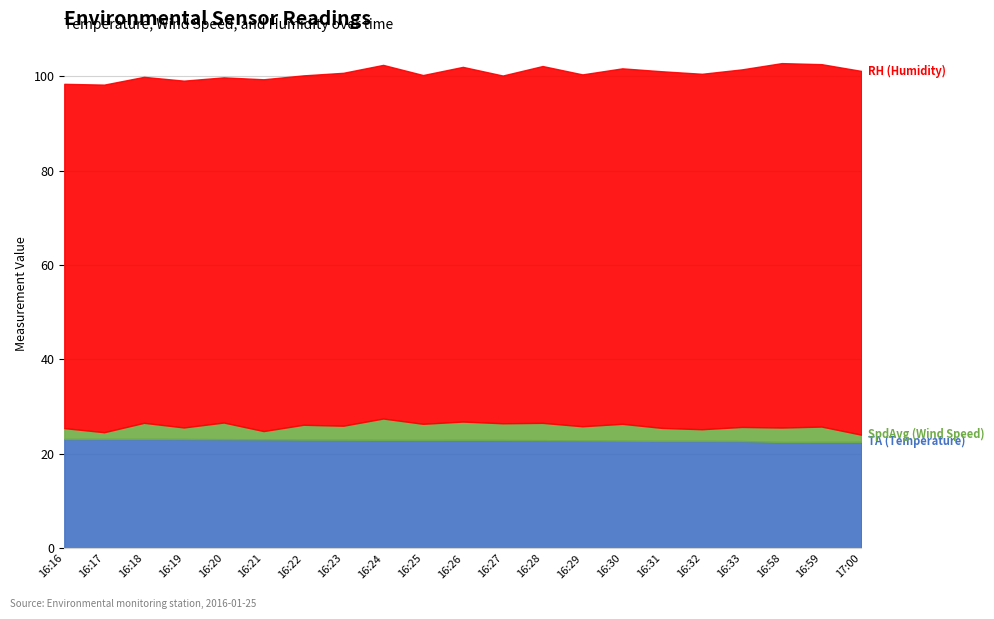

Reading left to right, extract all data points from this chart.

TA (Temperature): 16:16=23.2	16:17=23.2	16:18=23.2	16:19=23.2	16:20=23.1	16:21=23.1	16:22=23.0	16:23=23.0	16:24=23.0	16:25=22.9	16:26=23.0	16:27=22.9	16:28=22.9	16:29=22.8	16:30=22.8	16:31=22.7	16:32=22.7	16:33=22.7	16:58=22.5	16:59=22.5	17:00=22.5
SpdAvg (Wind Speed): 16:16=2.3	16:17=1.4	16:18=3.4	16:19=2.4	16:20=3.5	16:21=1.8	16:22=3.1	16:23=3.0	16:24=4.5	16:25=3.4	16:26=3.9	16:27=3.5	16:28=3.7	16:29=3.0	16:30=3.6	16:31=2.7	16:32=2.5	16:33=3.0	16:58=3.1	16:59=3.2	17:00=1.5
RH (Humidity): 16:16=72.9	16:17=73.6	16:18=73.3	16:19=73.5	16:20=73.1	16:21=74.5	16:22=74.0	16:23=74.8	16:24=74.9	16:25=73.9	16:26=75.1	16:27=73.7	16:28=75.6	16:29=74.5	16:30=75.3	16:31=75.6	16:32=75.3	16:33=75.7	16:58=77.2	16:59=76.8	17:00=77.1